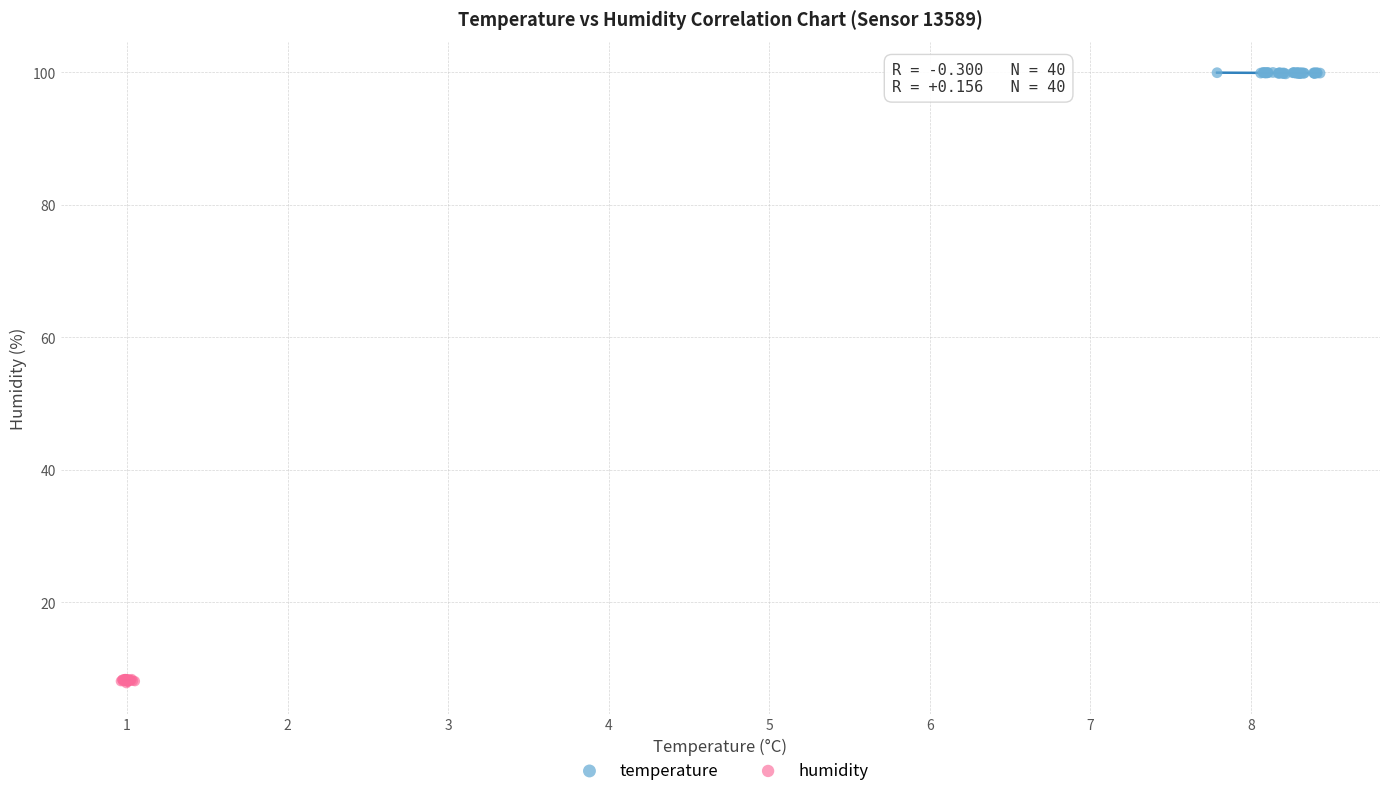

What are all the series names shown in the legend?

temperature, humidity